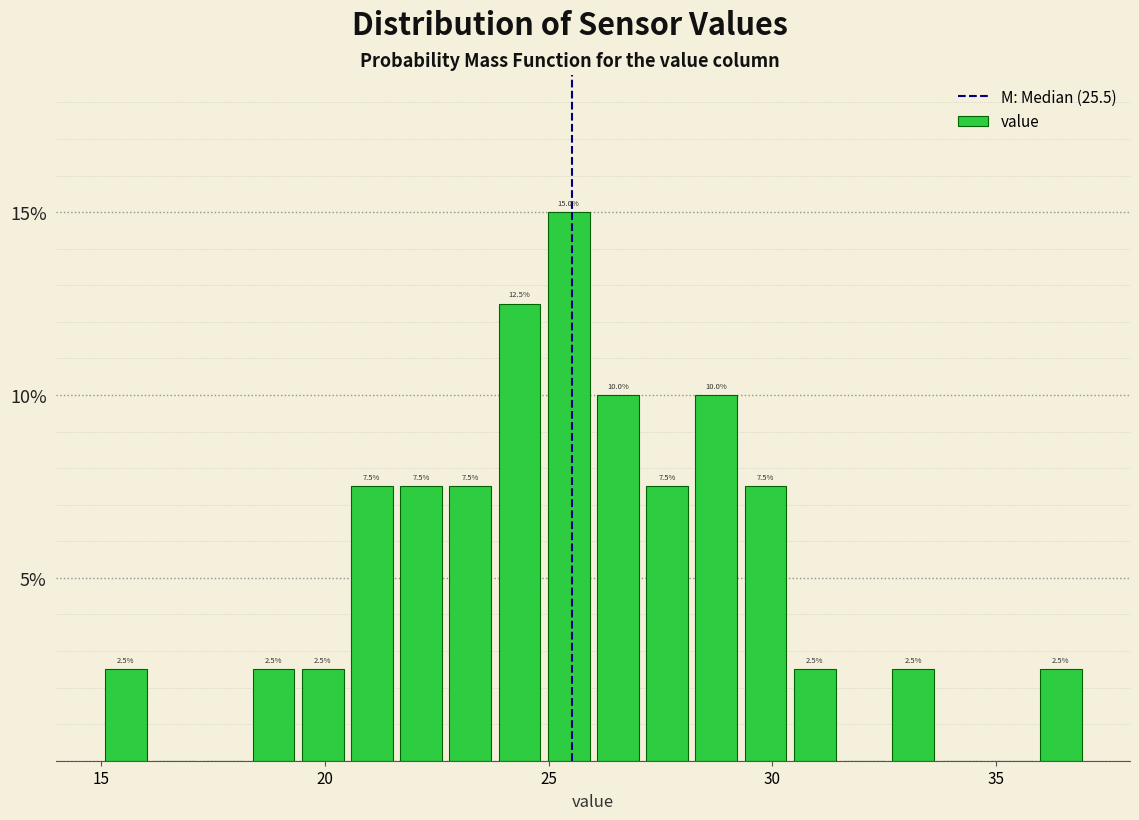

Read against the x-axis, roughly where is the centre of the tallest bar?

25.5